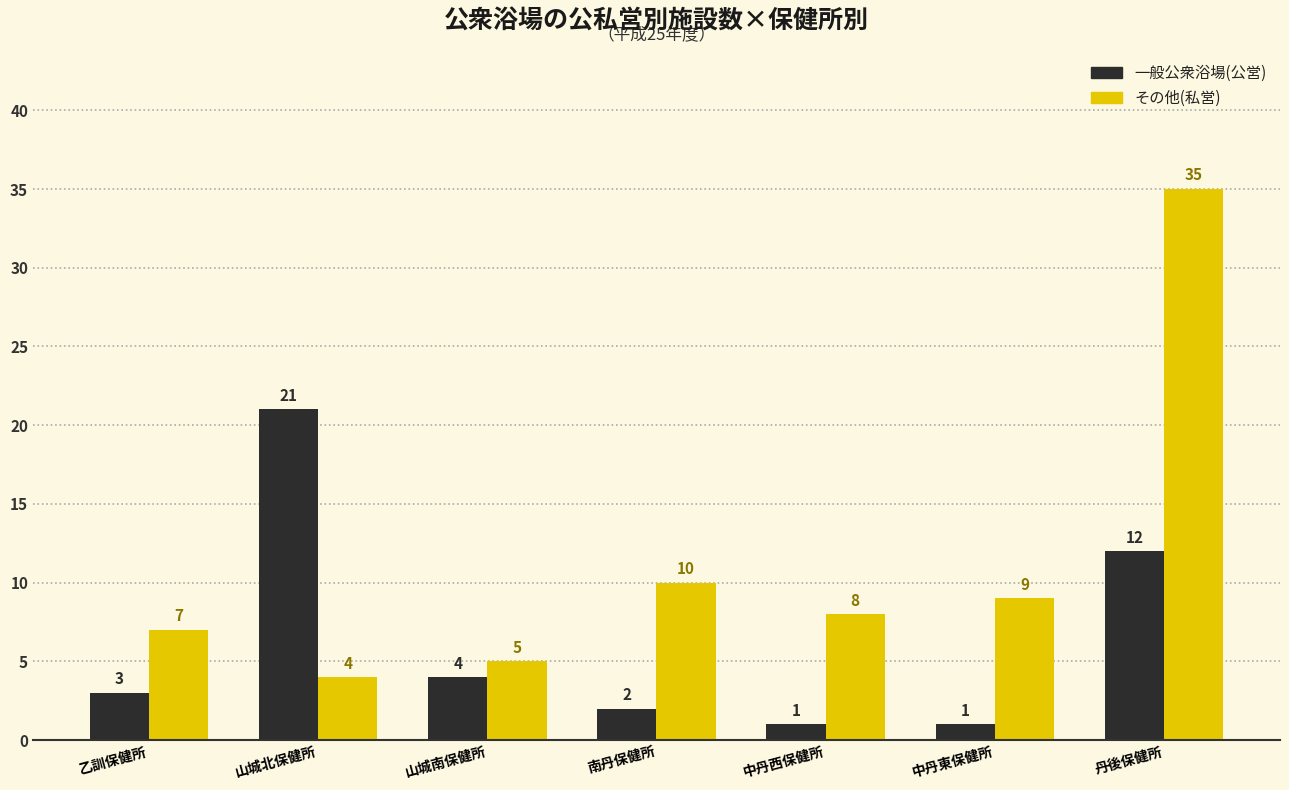

How many values in the その他(私営) series are below 8?

3